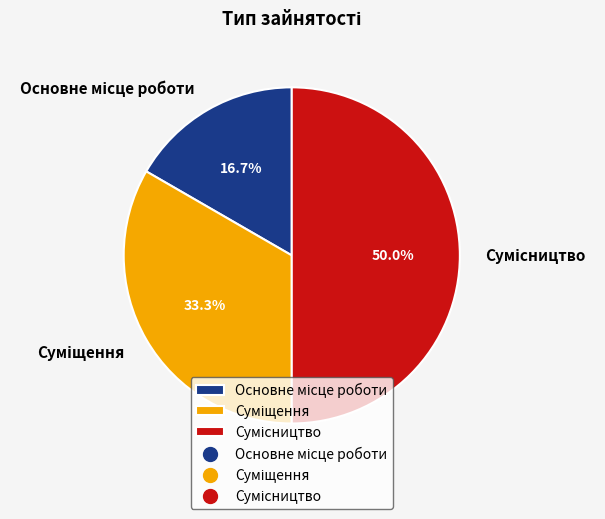

Is there a majority slice in this chart?

No